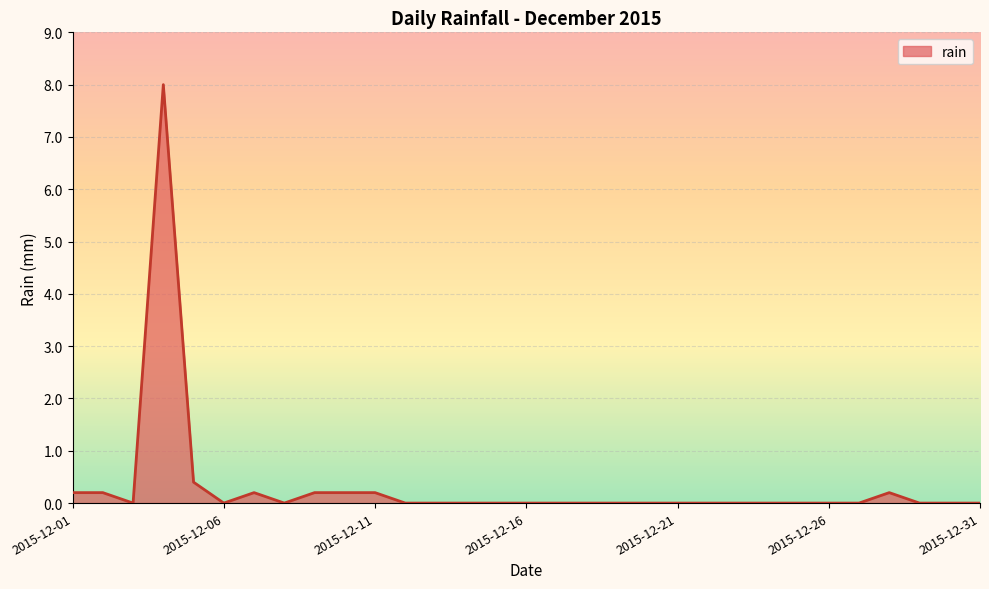

What is the difference between the maximum and minimum values?

8.0